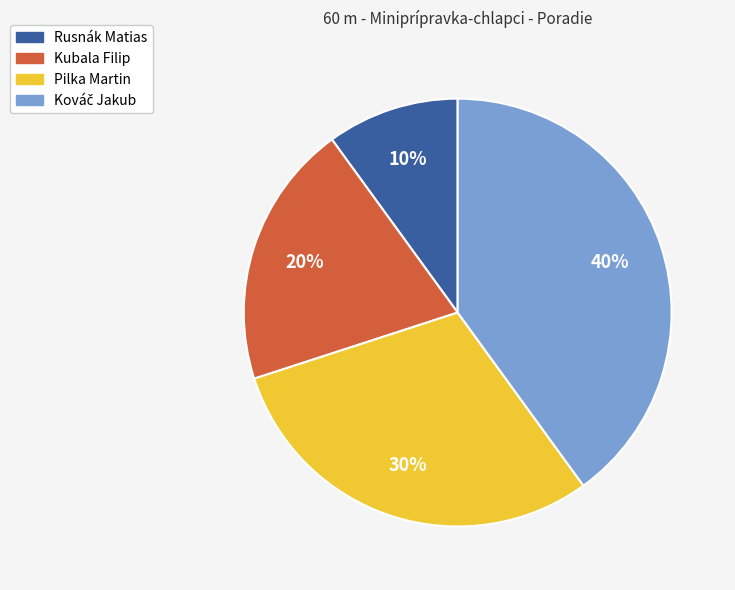

How many segments does this pie chart have?

4